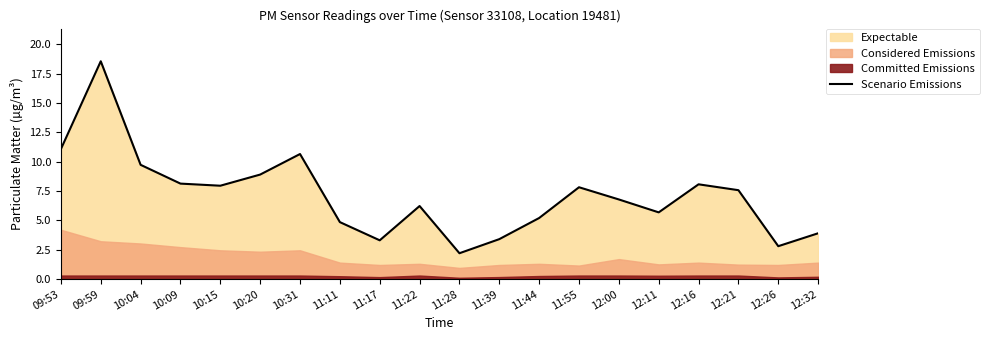

Rank the categories by value from lowest to highest.

11:28, 12:26, 11:17, 11:39, 12:32, 11:11, 11:44, 12:11, 11:22, 12:00, 12:21, 11:55, 10:15, 12:16, 10:09, 10:20, 10:04, 10:31, 09:53, 09:59